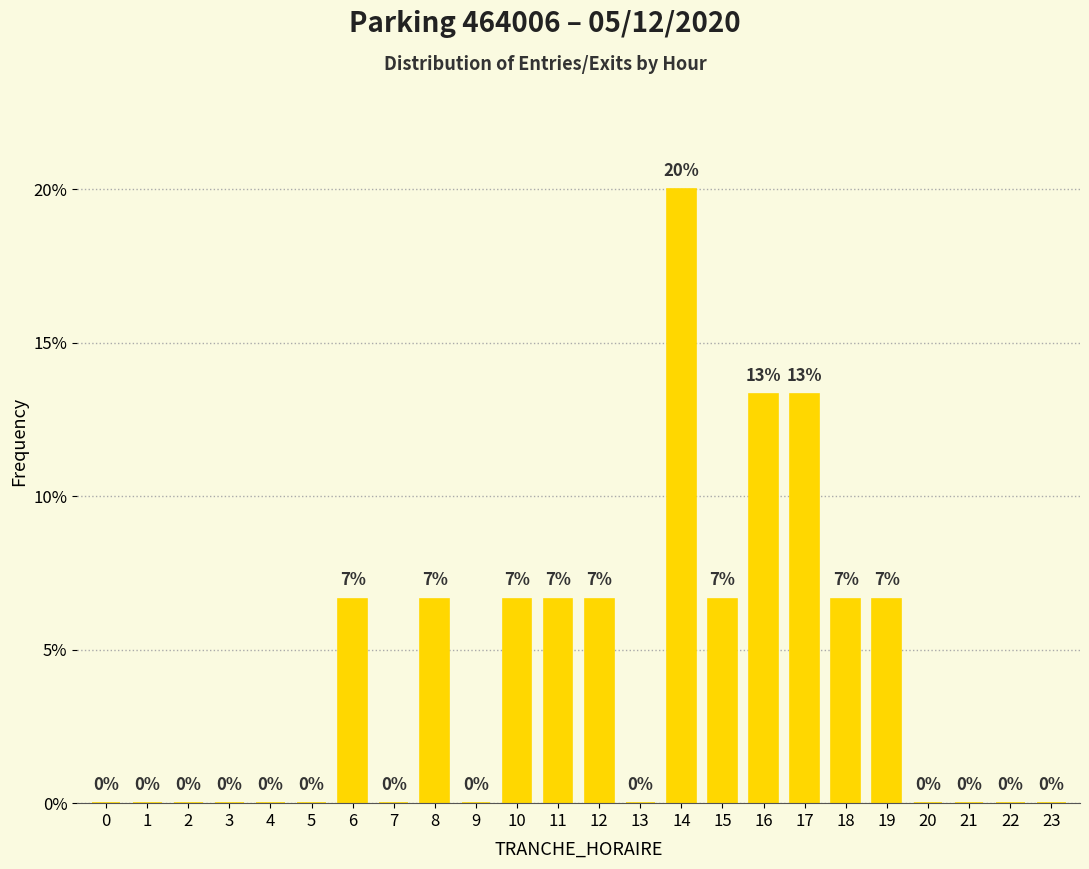

Which label corresponds to the largest value in the chart?

14